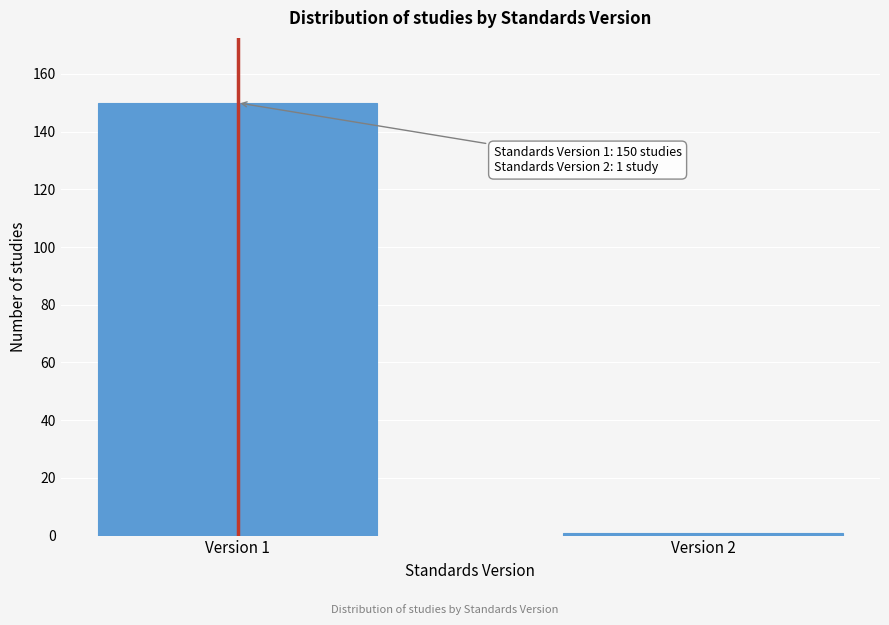

Reading right to left, list all the values displayed in this chart.

Version 2=1	Version 1=150